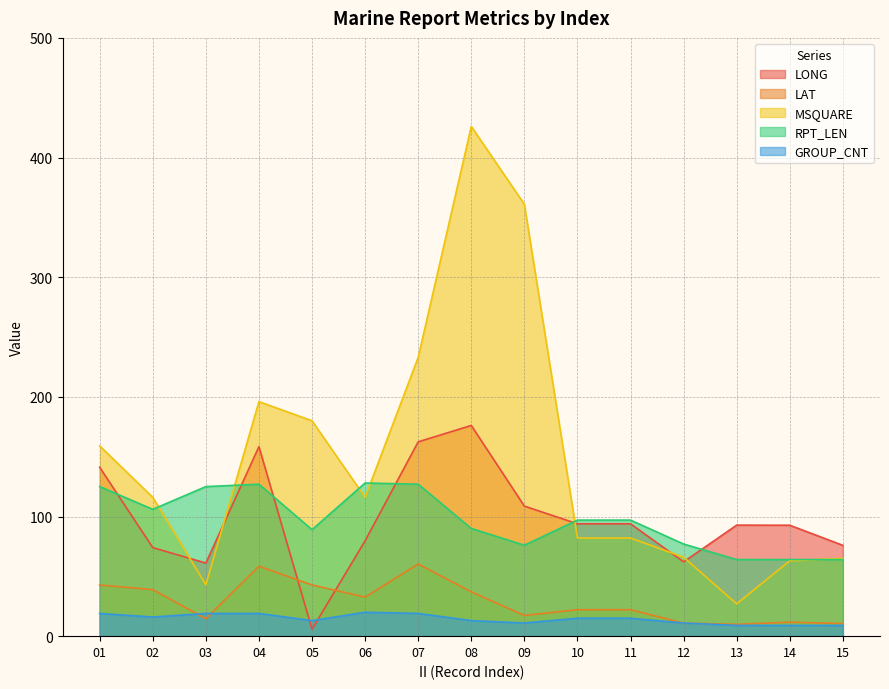

Which category has the lowest value in the RPT_LEN series?

13